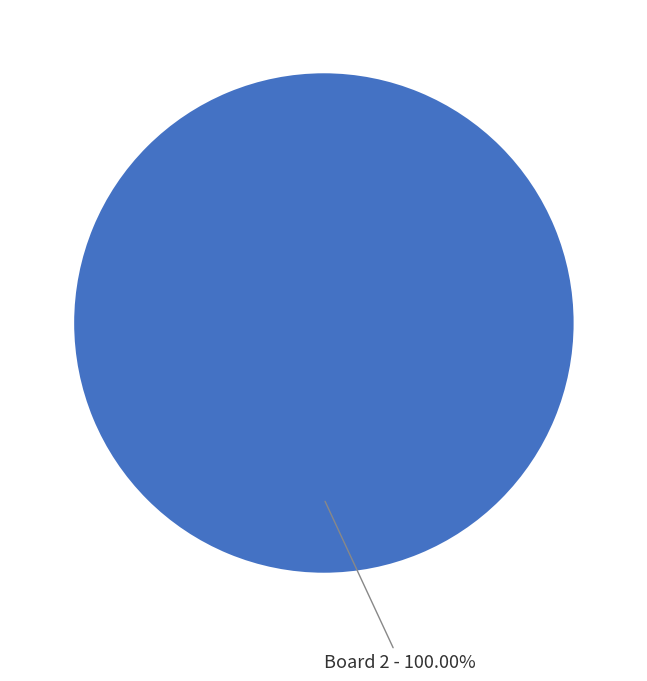

Does any single category account for the majority?

Yes